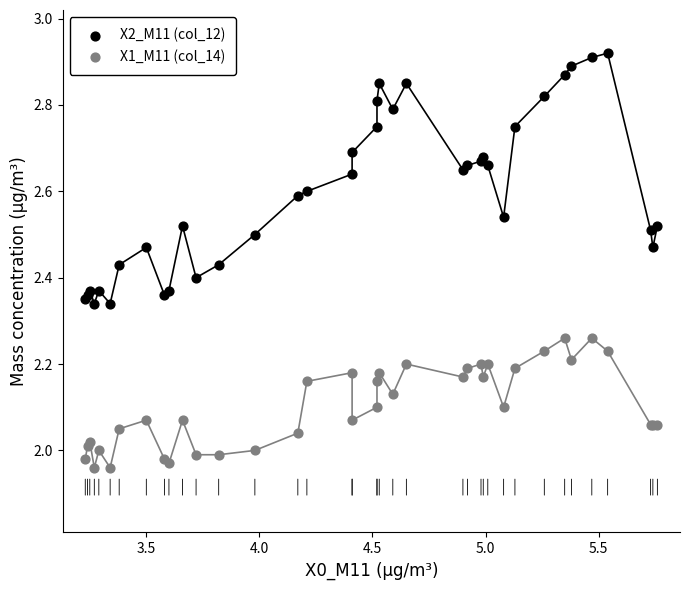

Which series contains the highest Y value?

X2_M11 (col_12)